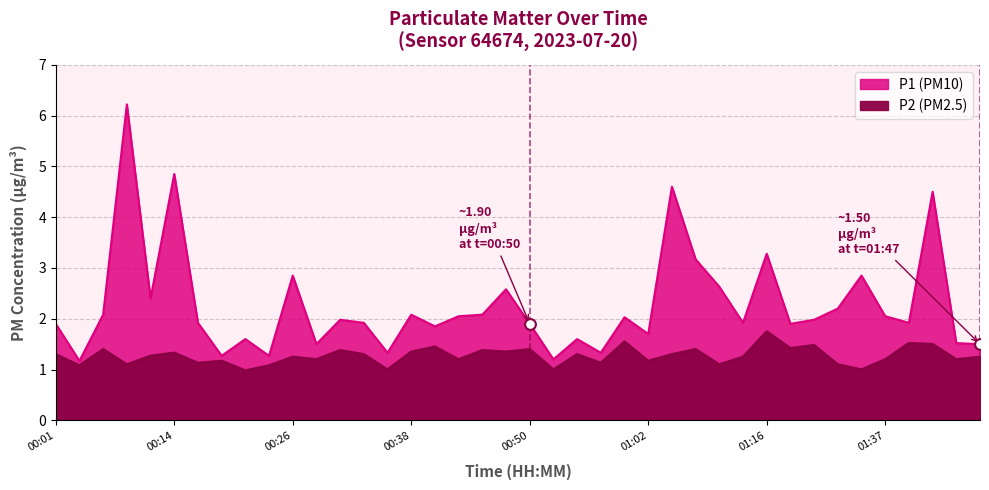

What are all the series names shown in the legend?

P1, P2